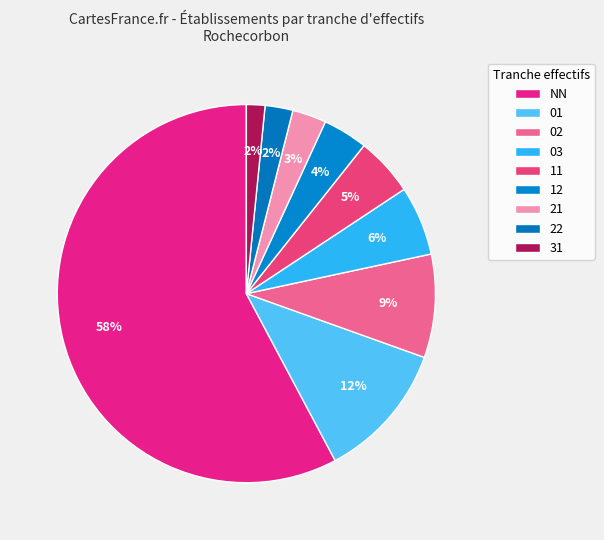

How many slices are in this pie chart?

9